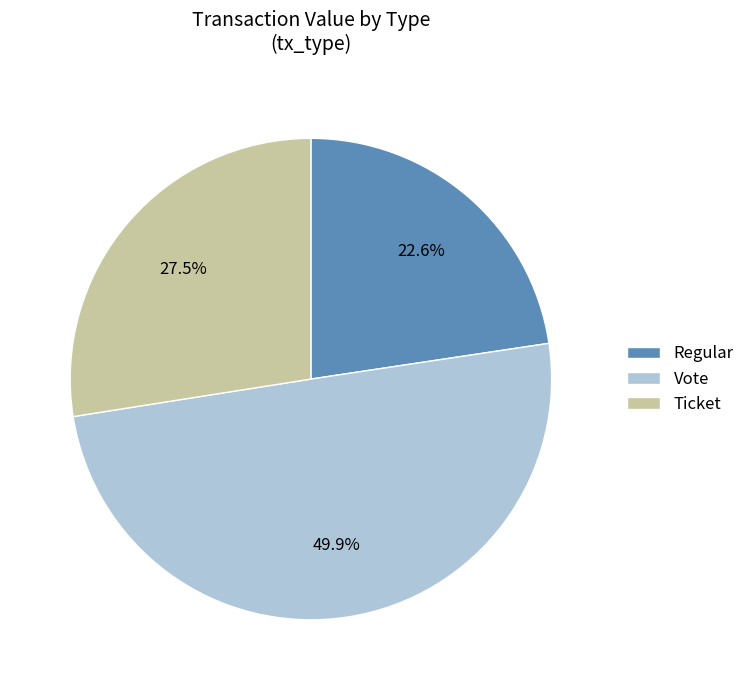

Which has a higher value, Ticket or Regular?

Ticket